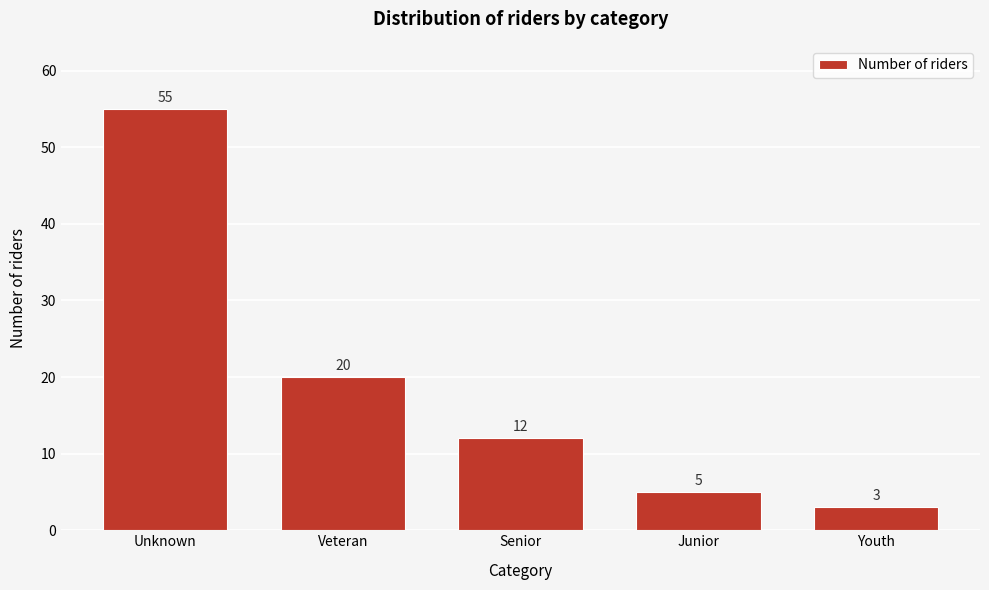

Reading right to left, what are all the values shown in this chart?

3	5	12	20	55